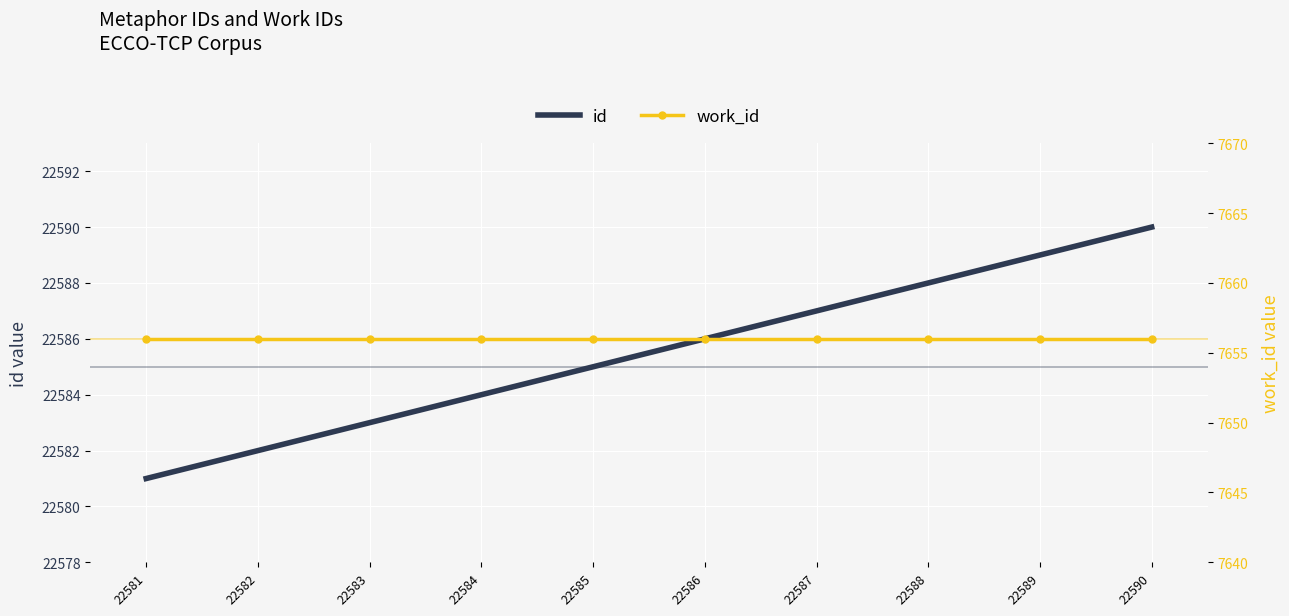

List the series in order of their overall mean, highest first.

id, work_id